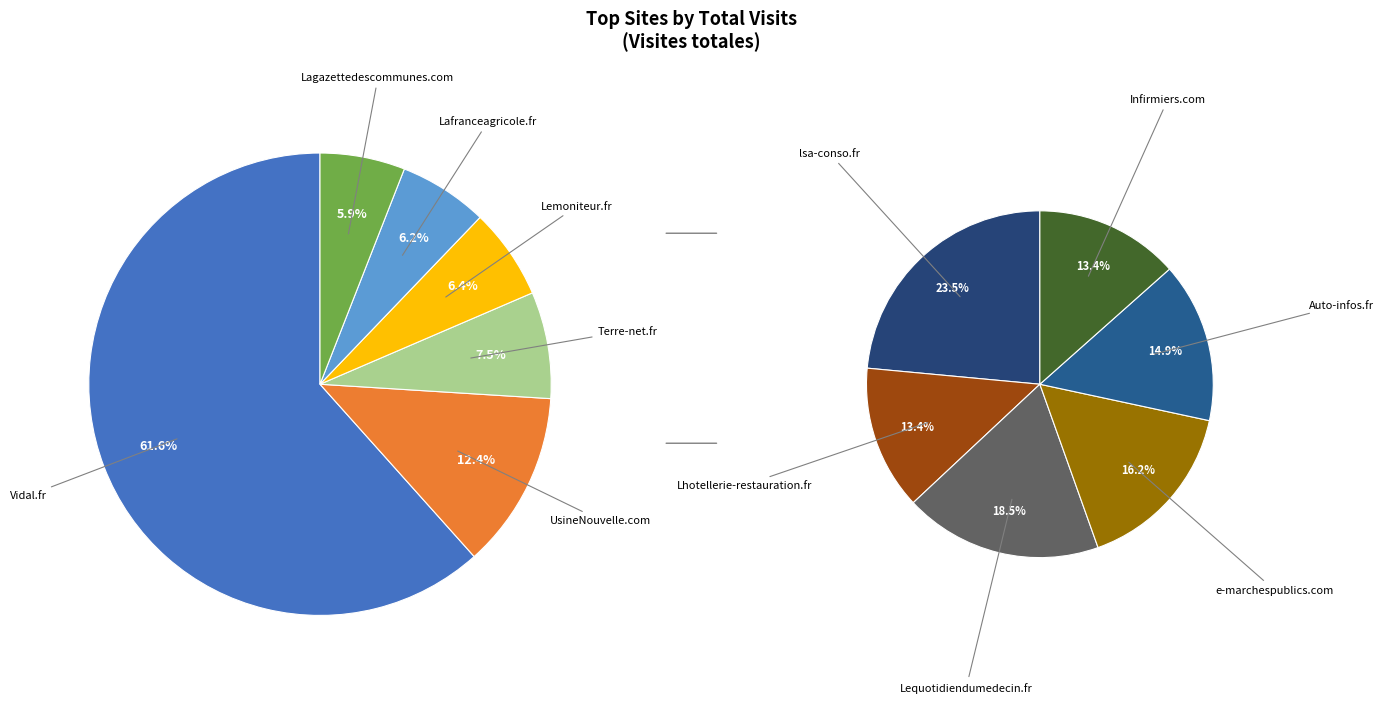

Which category has the smallest portion of the pie?

Infirmiers.com